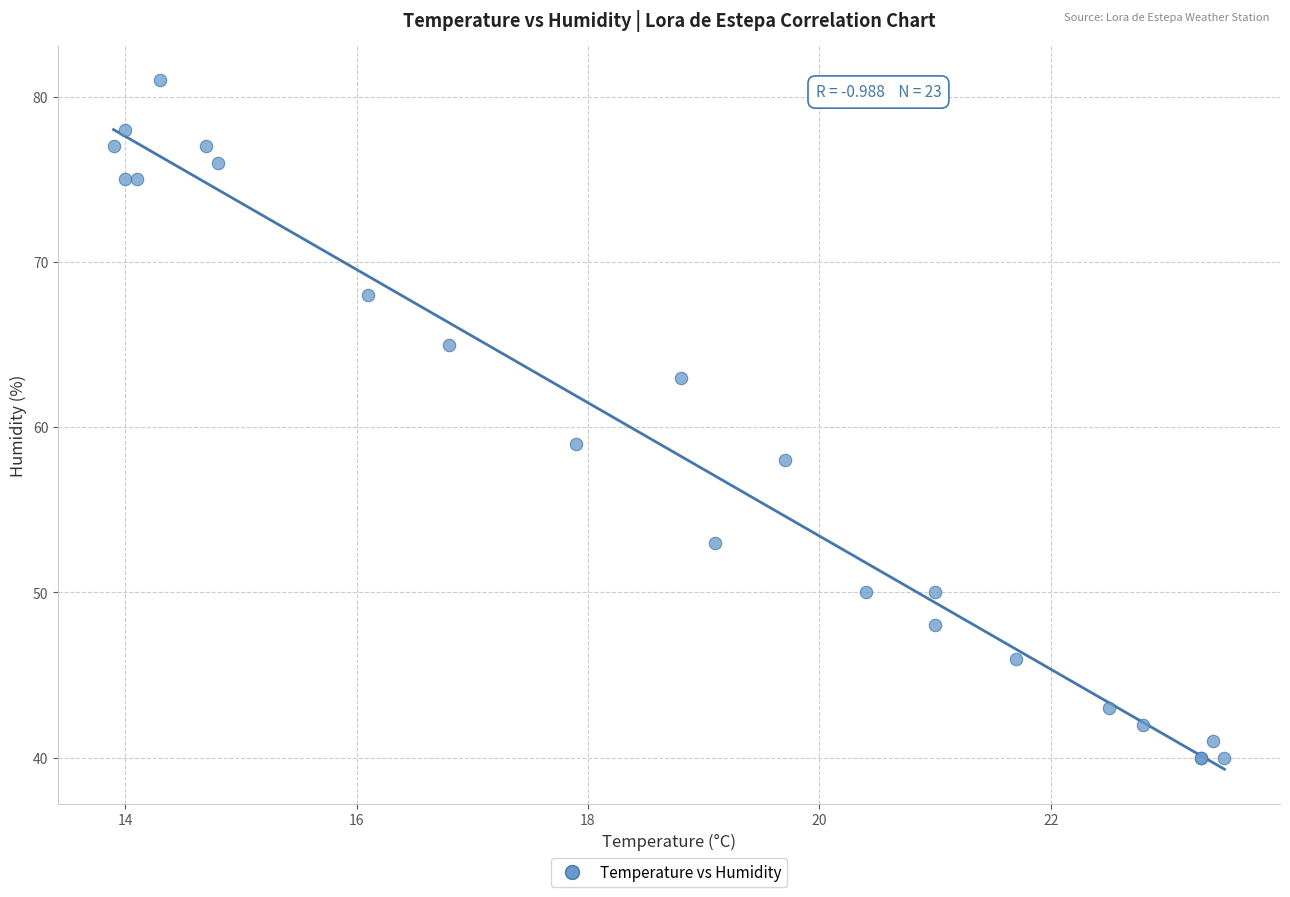

What Y value in the scatter plot is closest to 60?

59